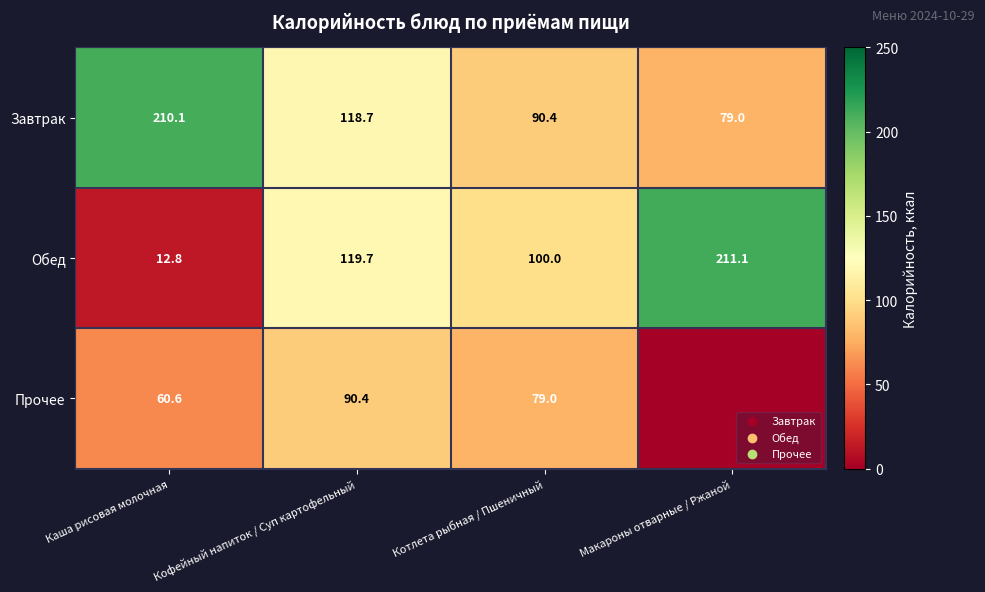

List the labels in order of Завтрак value, largest first.

Каша рисовая молочная, Кофейный напиток / Суп картофельный, Котлета рыбная / Пшеничный, Макароны отварные / Ржаной